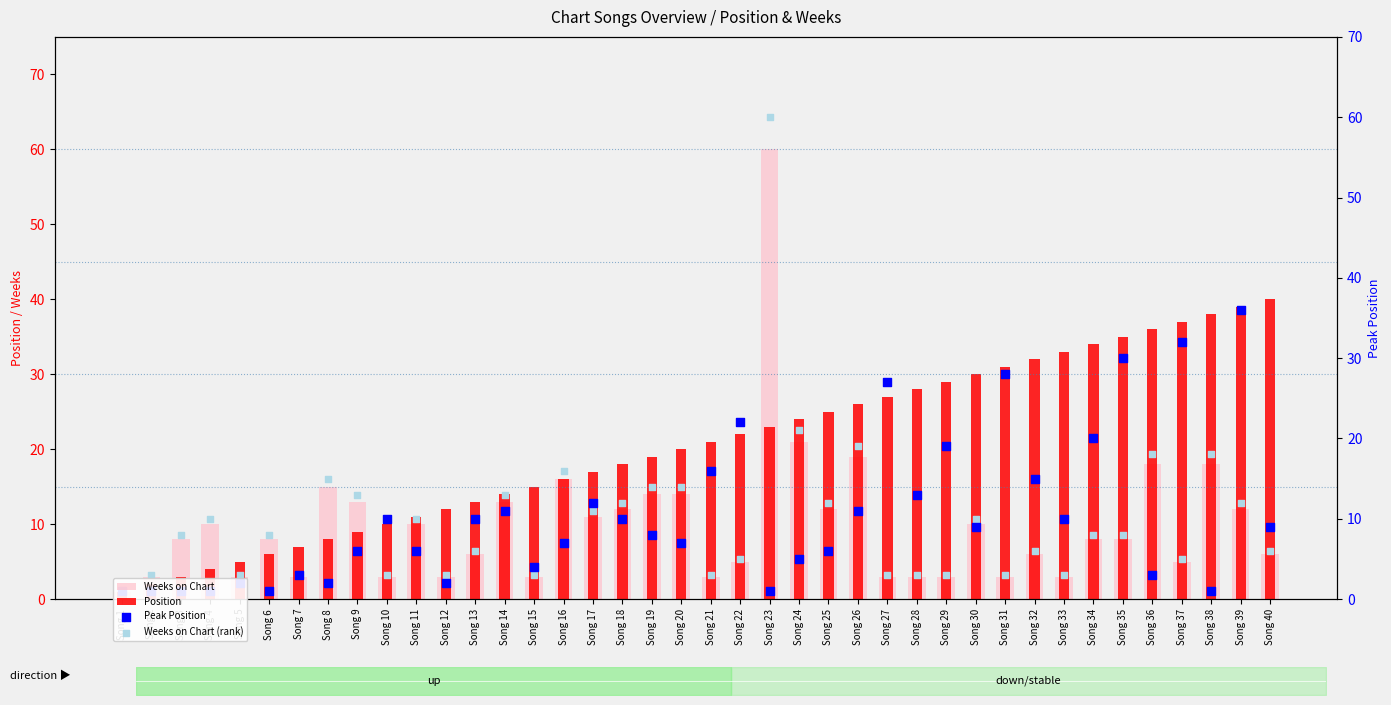

Which series contains the highest Y value?

Weeks on Chart